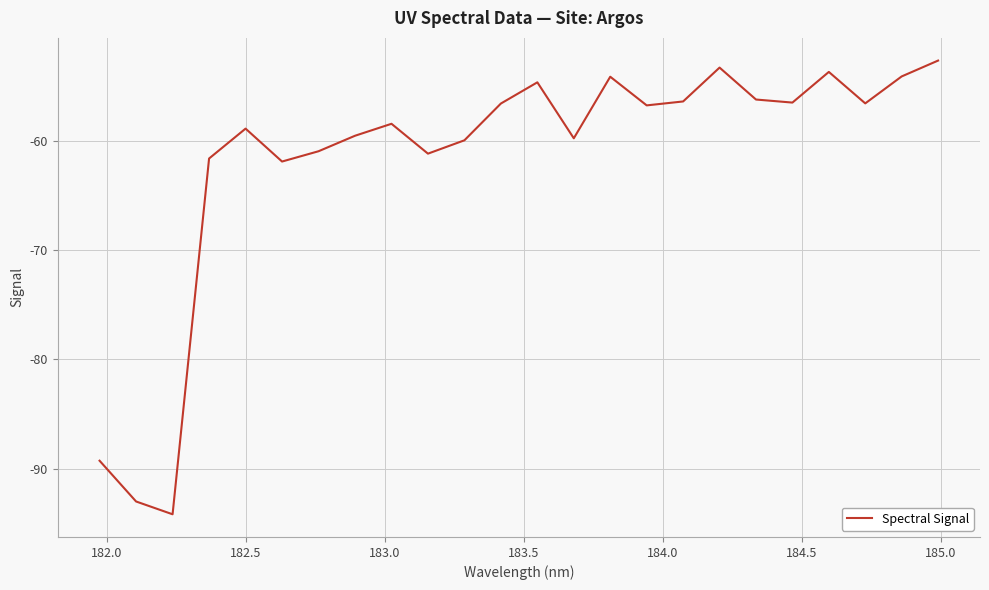

What is the greatest value displayed?

-52.6